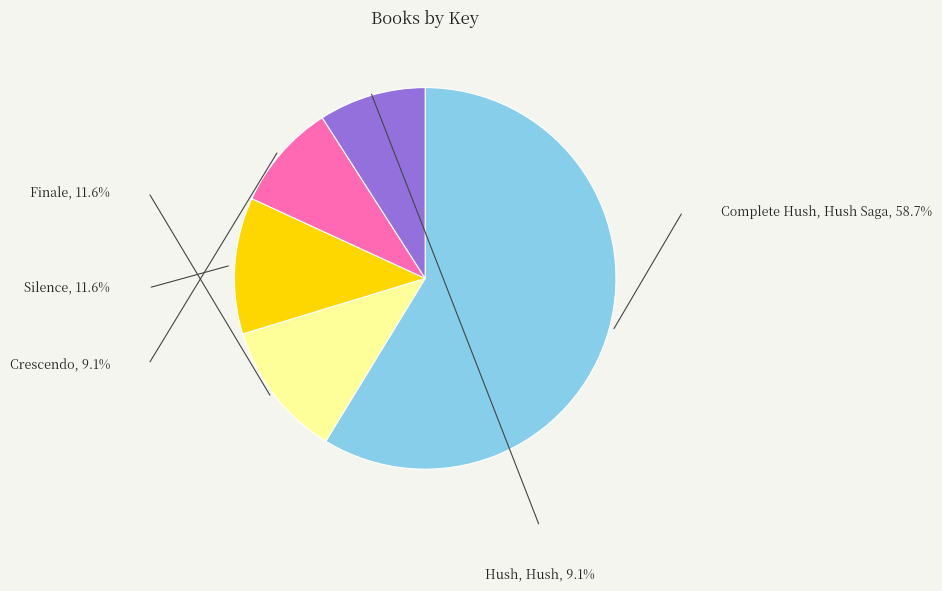

Is it true that Hush, Hush is 1% of the pie?

False